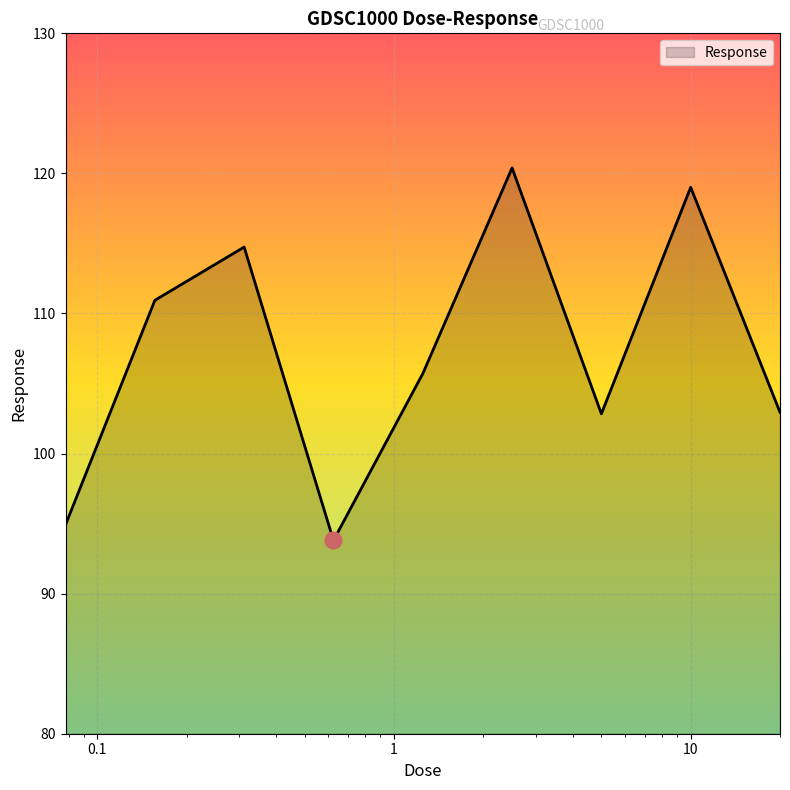

What is the sum of all values?

965.3